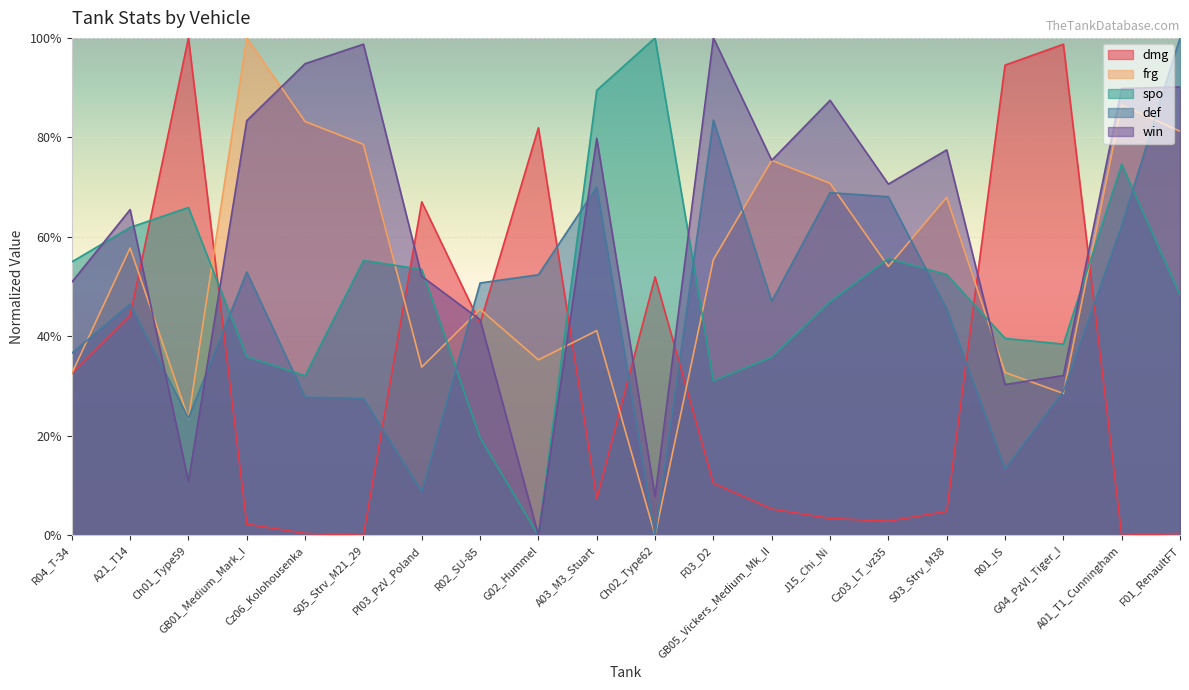

What is the average value of the win series?

62.0